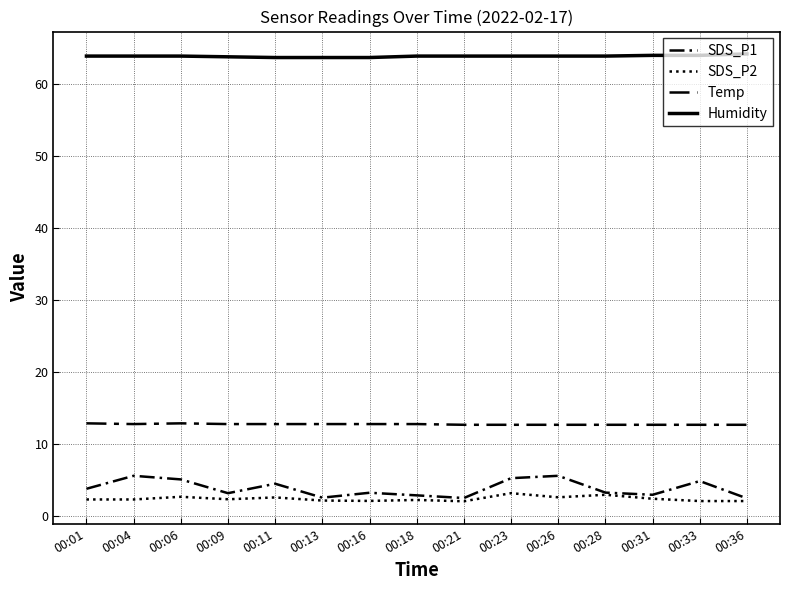

Does the chart have visible grid lines?

Yes